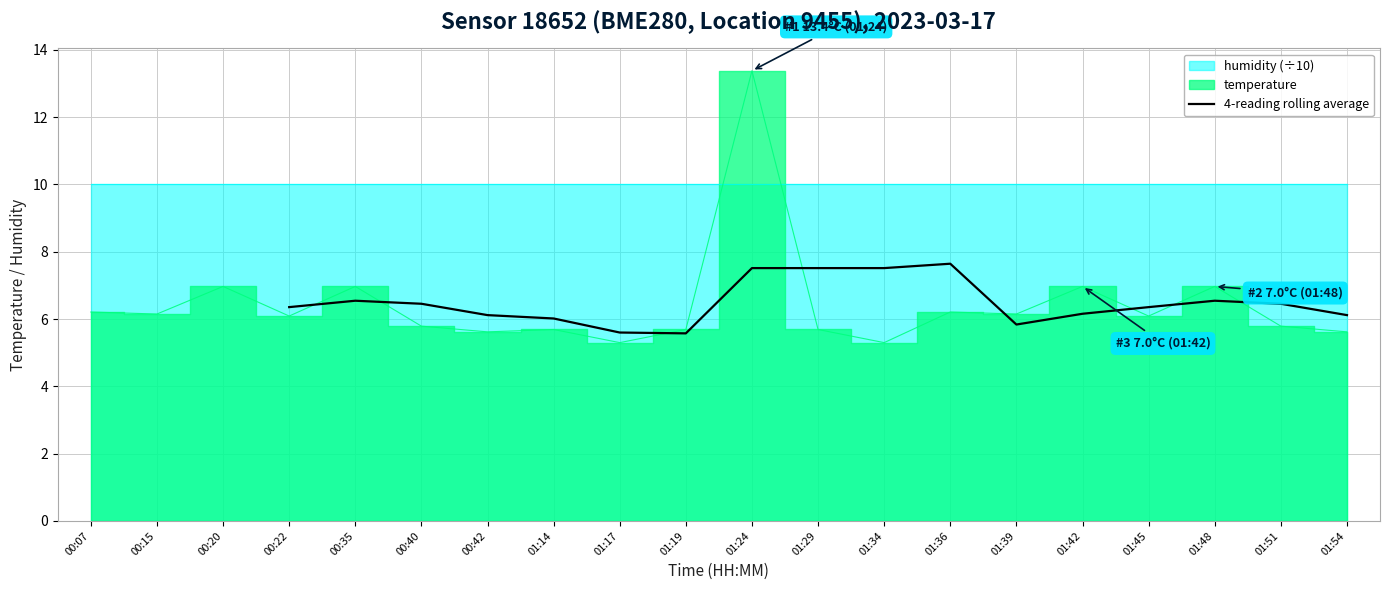

What is the maximum value for 4-reading rolling average?

7.6